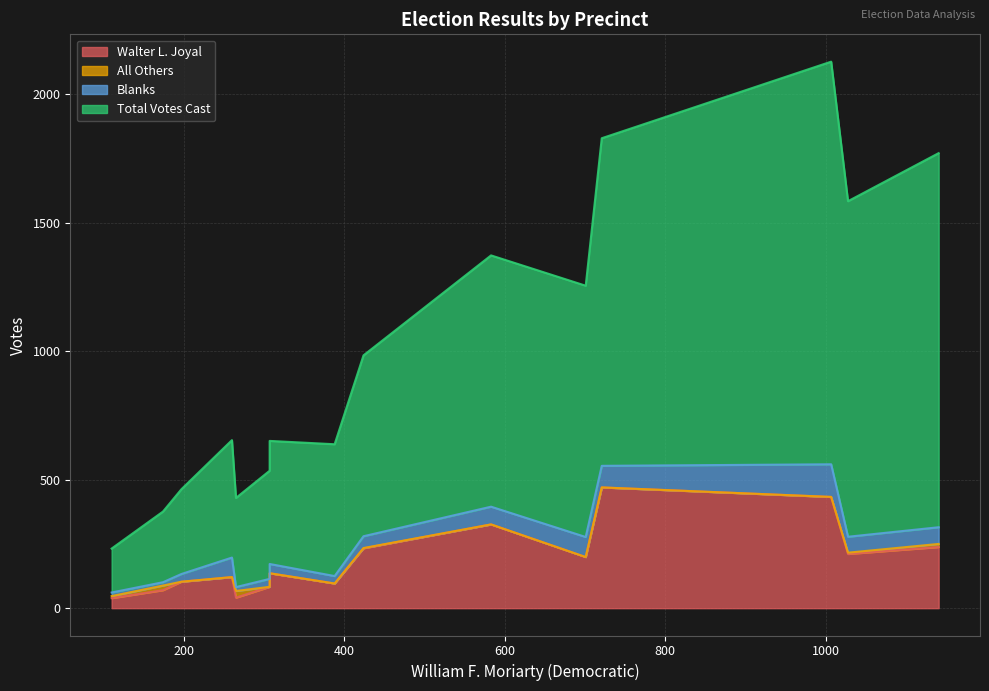

Read the Walter L. Joyal value at Holland-1, to the nearest 5.

135